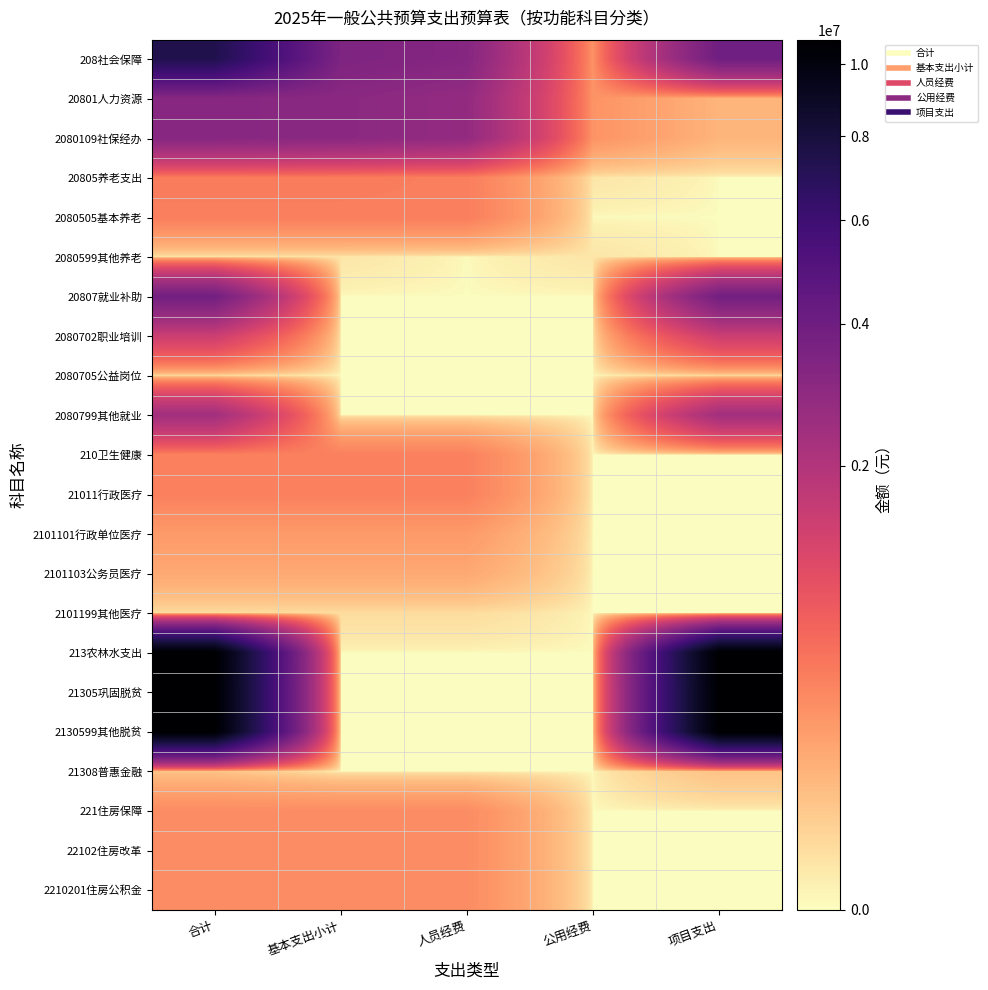

Between 基本支出小计 and 项目支出, which is larger?

项目支出